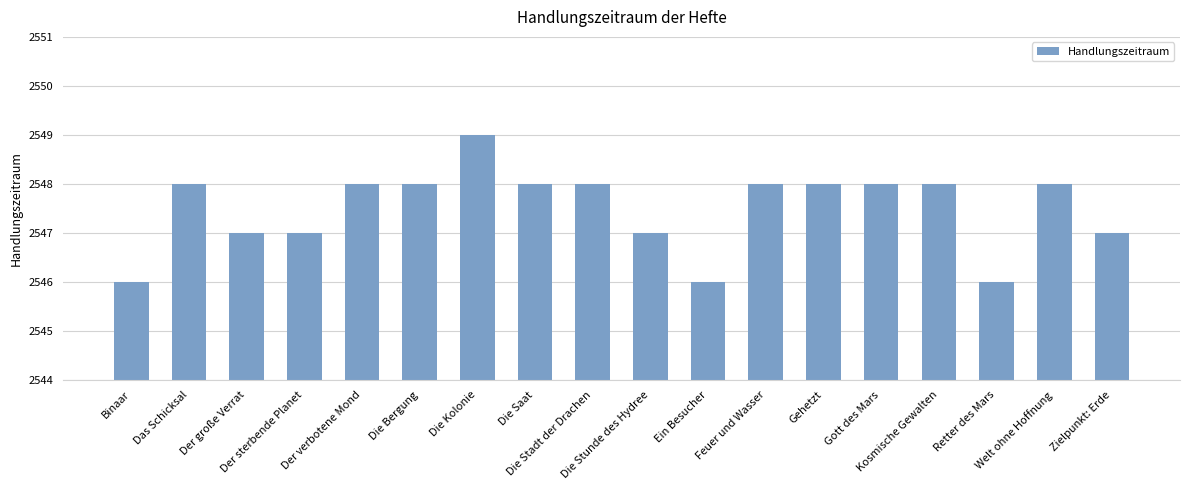

What is the change in value from Gehetzt to Zielpunkt: Erde?

-1